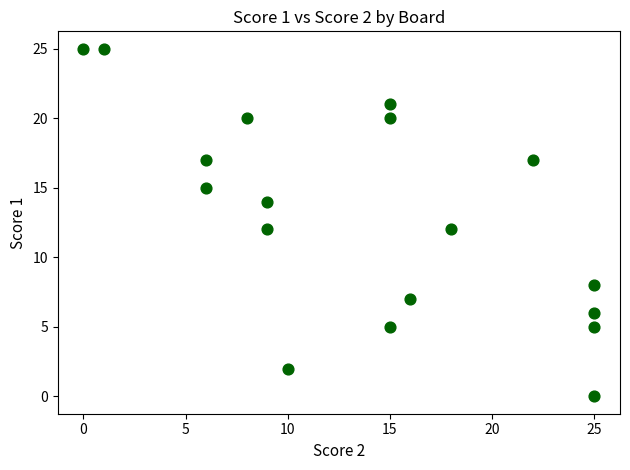

What is the range of Y values (max minus min)?

25